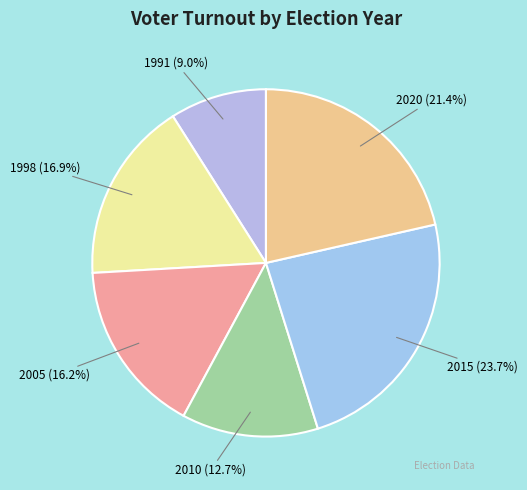

Rank the categories by value from lowest to highest.

1991, 2010, 2005, 1998, 2020, 2015